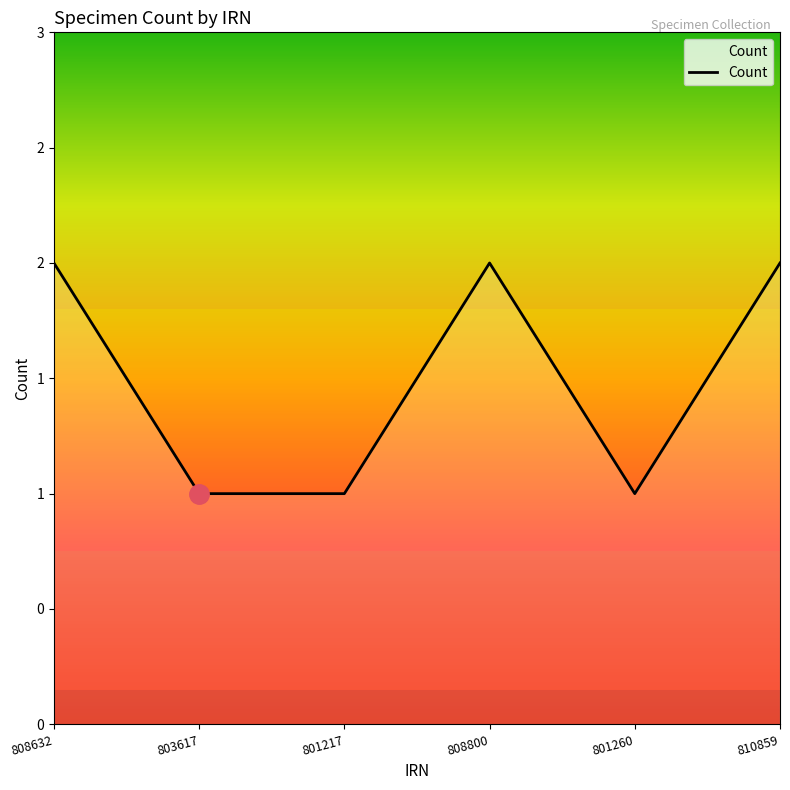

Is this an area chart (filled region under the line)?

No